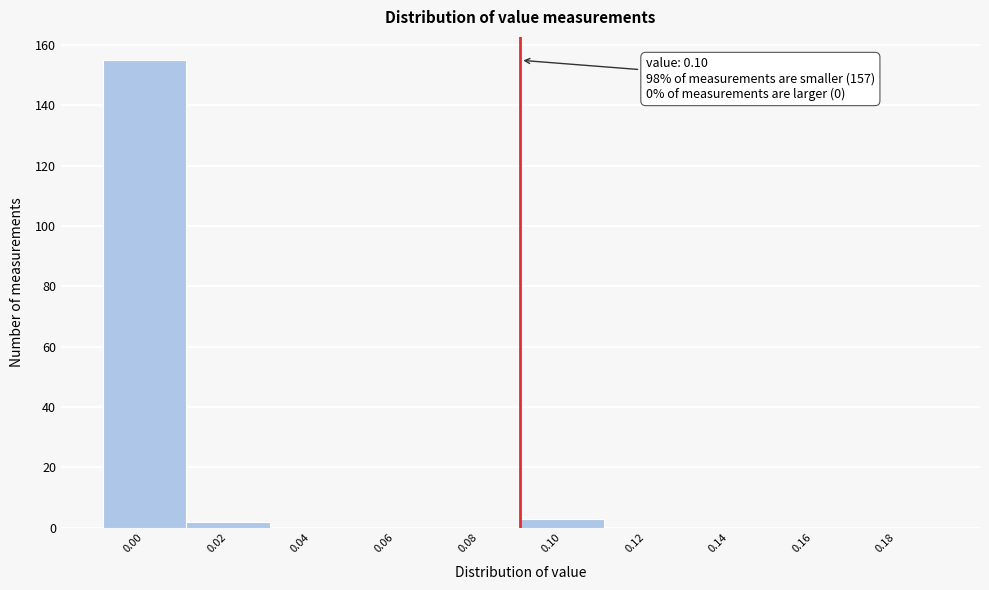

Reading left to right, list all the values displayed in this chart.

0.00=155	0.02=2	0.04=0	0.06=0	0.08=0	0.10=3	0.12=0	0.14=0	0.16=0	0.18=0